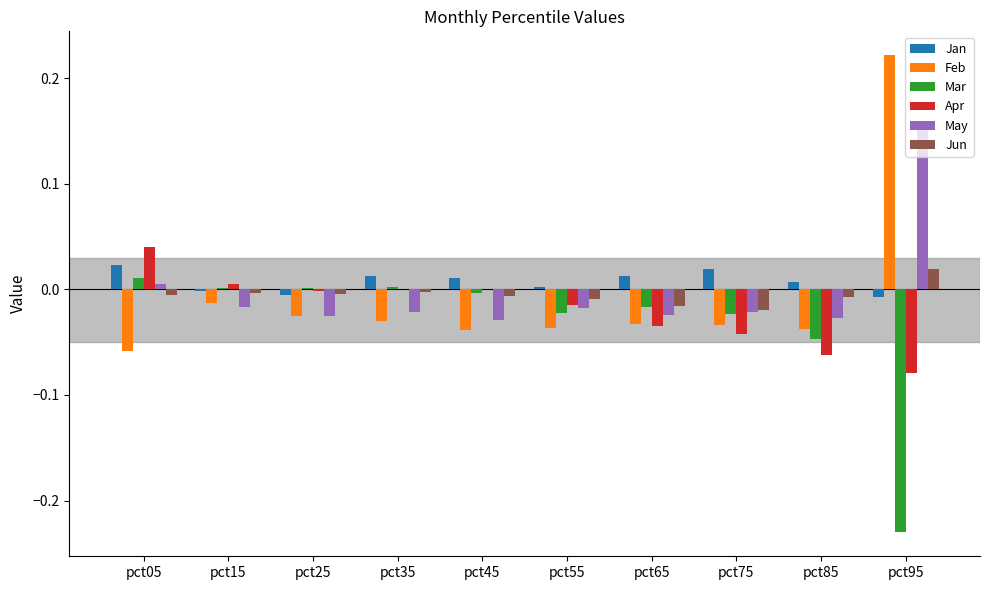

Count the number of data series in this chart.

6